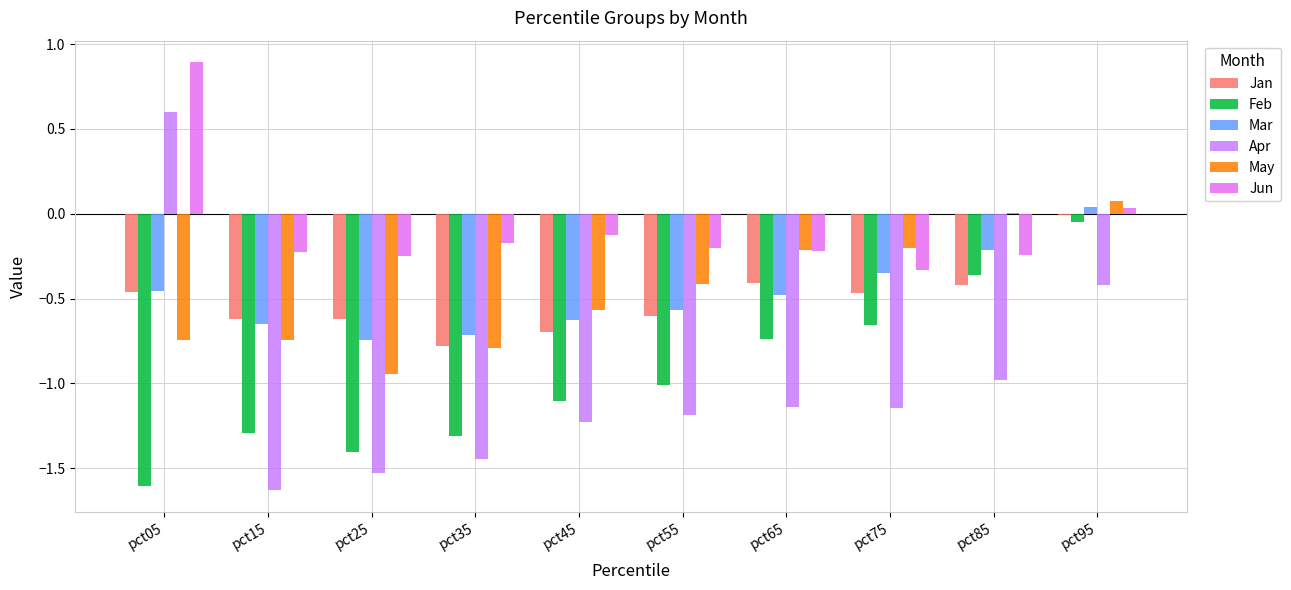

What is the greatest value displayed?

0.9